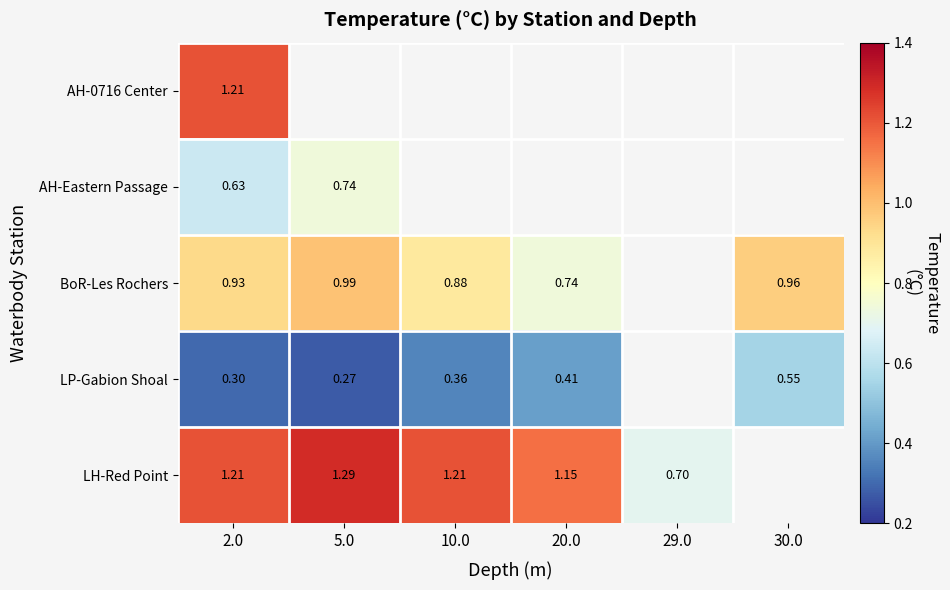

At how many categories does at least one series exceed 1?

4